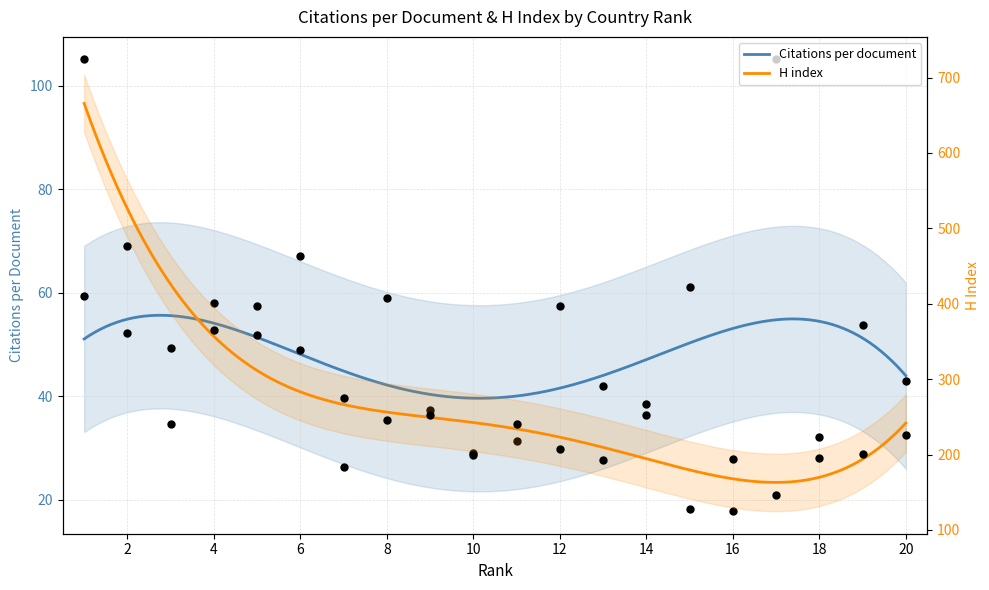

Which series contains the highest Y value?

H index